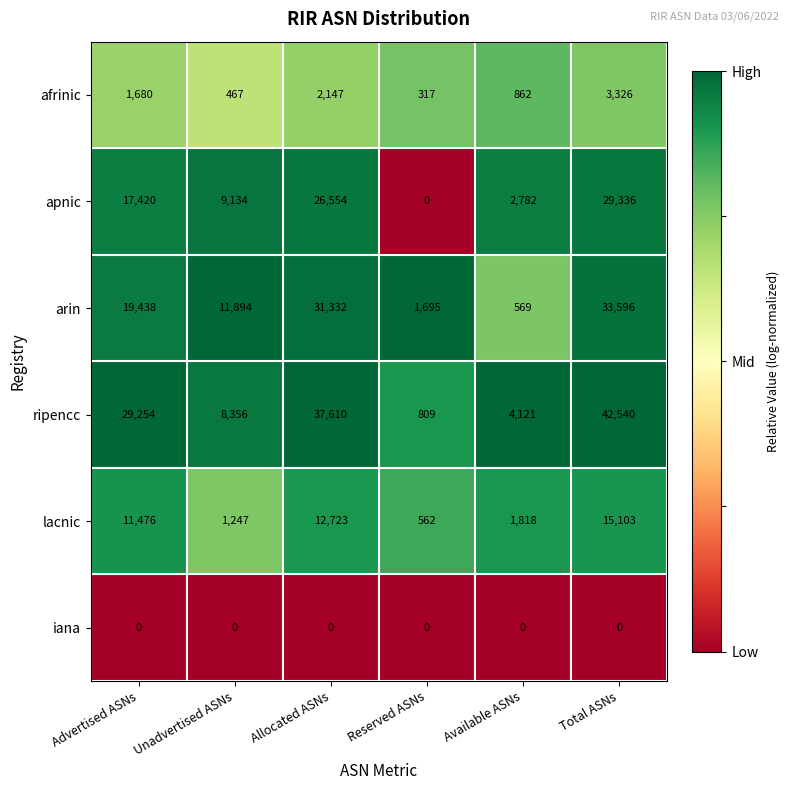

The value of apnic at Advertised ASNs is 17420. True or false?

True